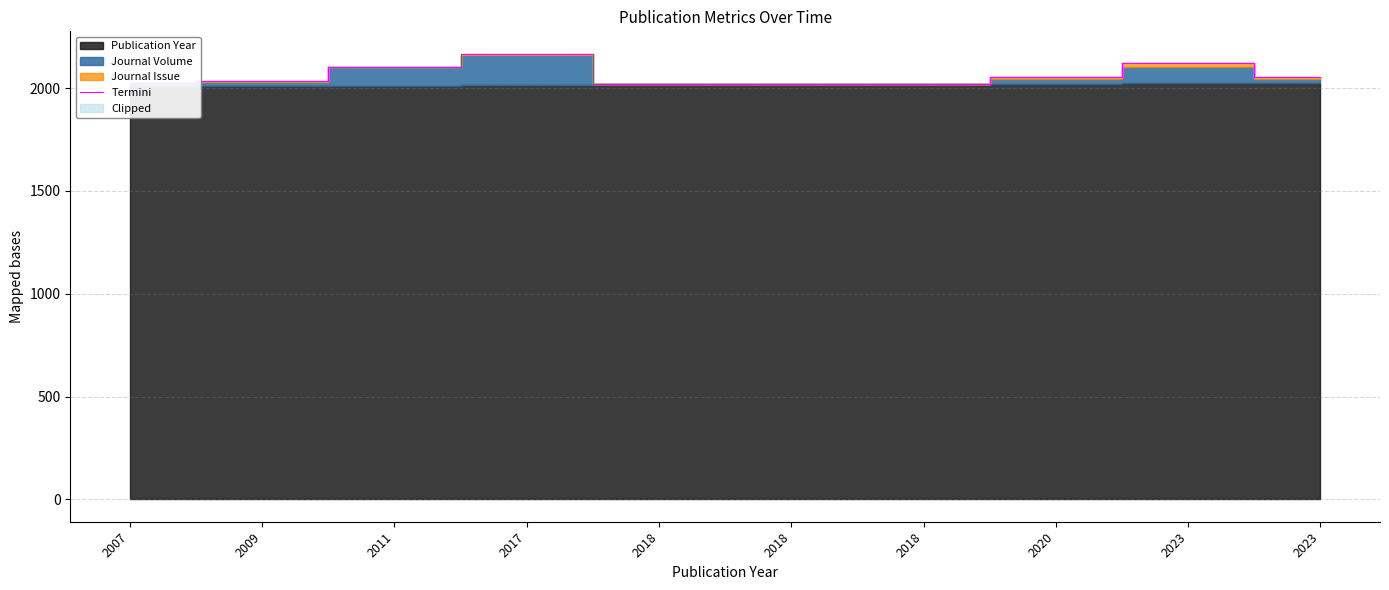

How many lines are shown in the chart?

1